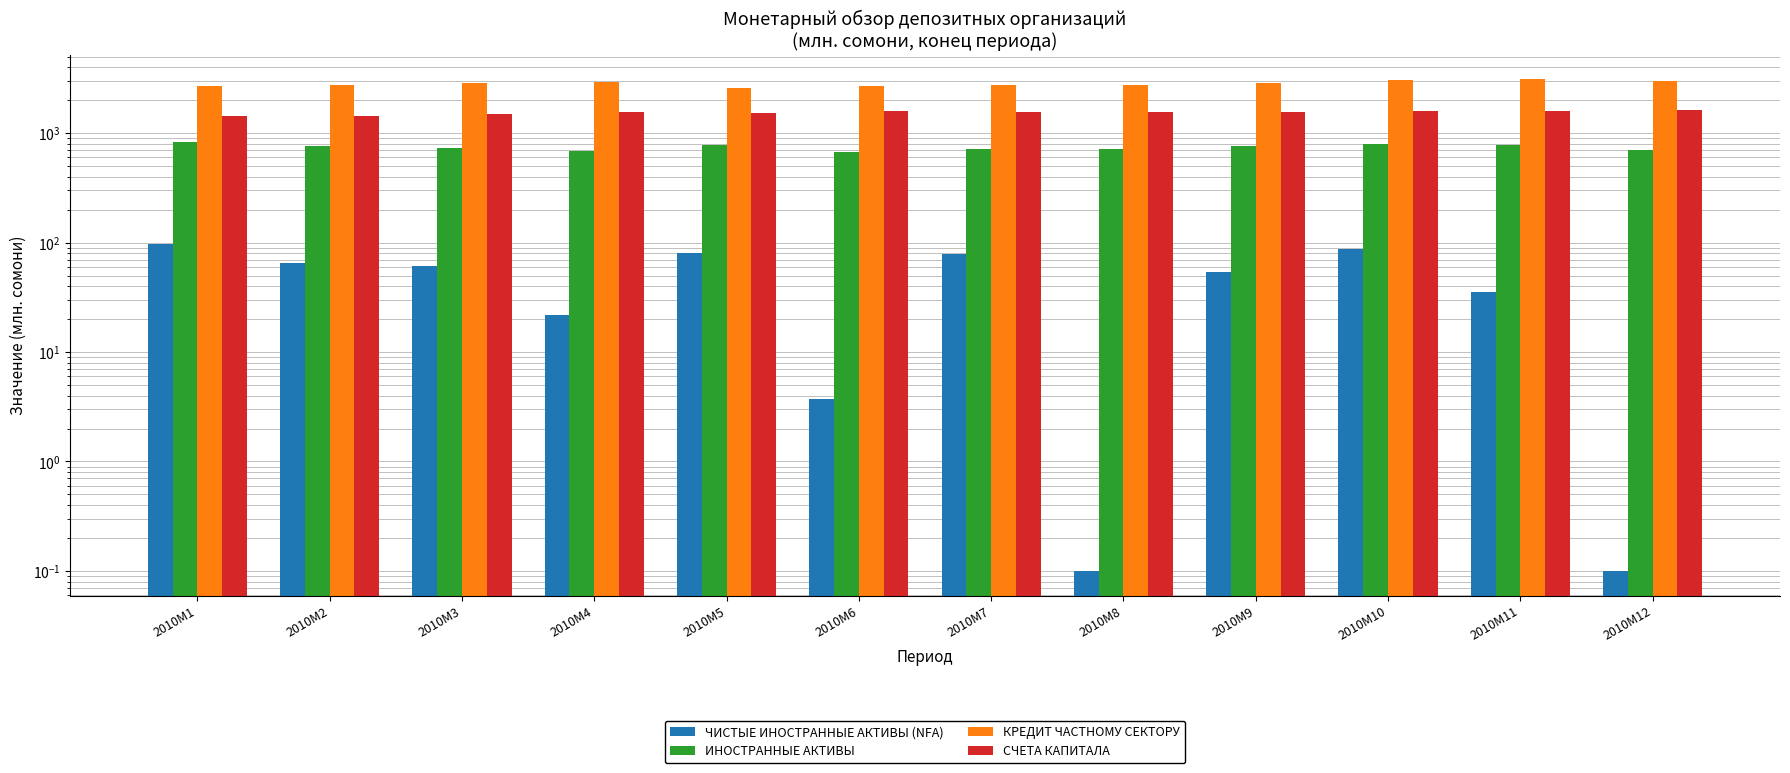

Reading left to right, transcribe all the data shown in this chart.

ЧИСТЫЕ ИНОСТРАННЫЕ АКТИВЫ (NFA): 2010M1=97.5	2010M2=64.6	2010M3=61.6	2010M4=21.6	2010M5=79.9	2010M6=3.7	2010M7=78.0	2010M8=0.1	2010M9=53.8	2010M10=87.7	2010M11=35.2	2010M12=0.1
ИНОСТРАННЫЕ АКТИВЫ: 2010M1=836.0	2010M2=762.3	2010M3=734.5	2010M4=691.2	2010M5=774.7	2010M6=671.5	2010M7=712.6	2010M8=723.1	2010M9=767.0	2010M10=796.9	2010M11=785.6	2010M12=707.9
КРЕДИТ ЧАСТНОМУ СЕКТОРУ: 2010M1=2682.4	2010M2=2725.3	2010M3=2847.2	2010M4=2912.7	2010M5=2593.3	2010M6=2708.5	2010M7=2771.2	2010M8=2782.1	2010M9=2861.3	2010M10=3075.6	2010M11=3101.1	2010M12=2992.0
СЧЕТА КАПИТАЛА: 2010M1=1438.8	2010M2=1433.9	2010M3=1492.2	2010M4=1551.3	2010M5=1521.8	2010M6=1592.1	2010M7=1558.0	2010M8=1562.5	2010M9=1558.4	2010M10=1578.9	2010M11=1598.0	2010M12=1626.7